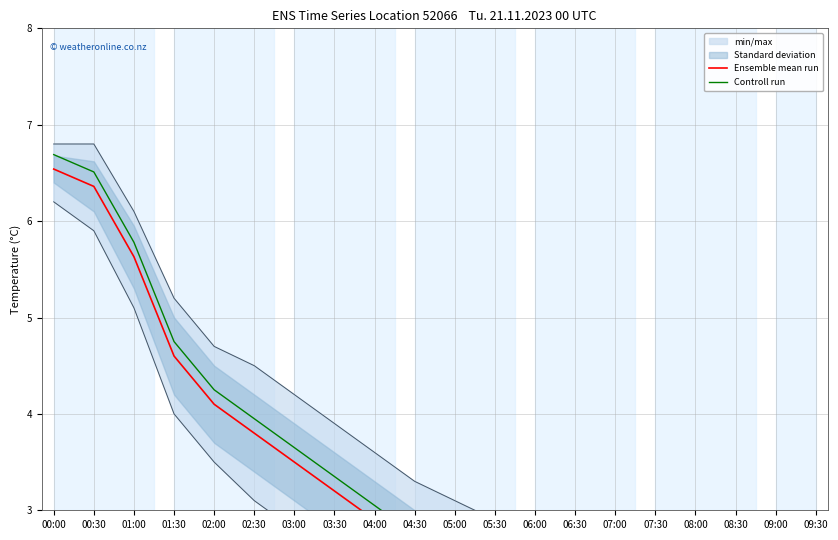

At which label is Ensemble mean run closest to 4?

02:00